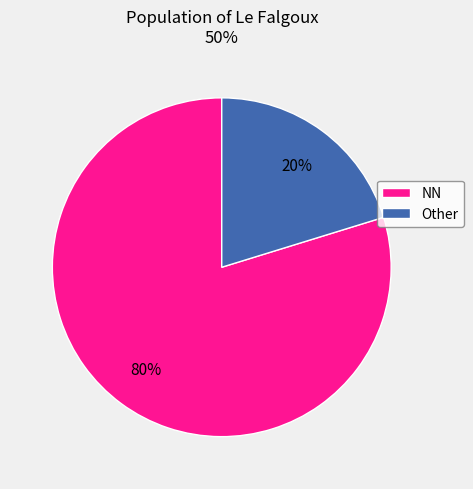

What is the smallest slice in the pie chart?

Other